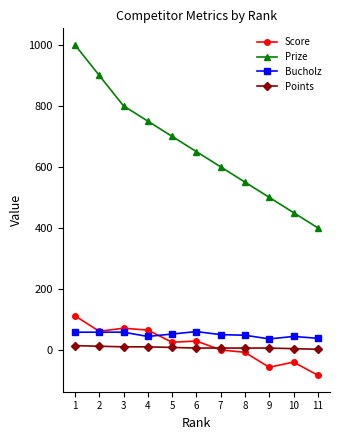

Is the value of Prize at 9 greater than the value of Score at 6?

Yes